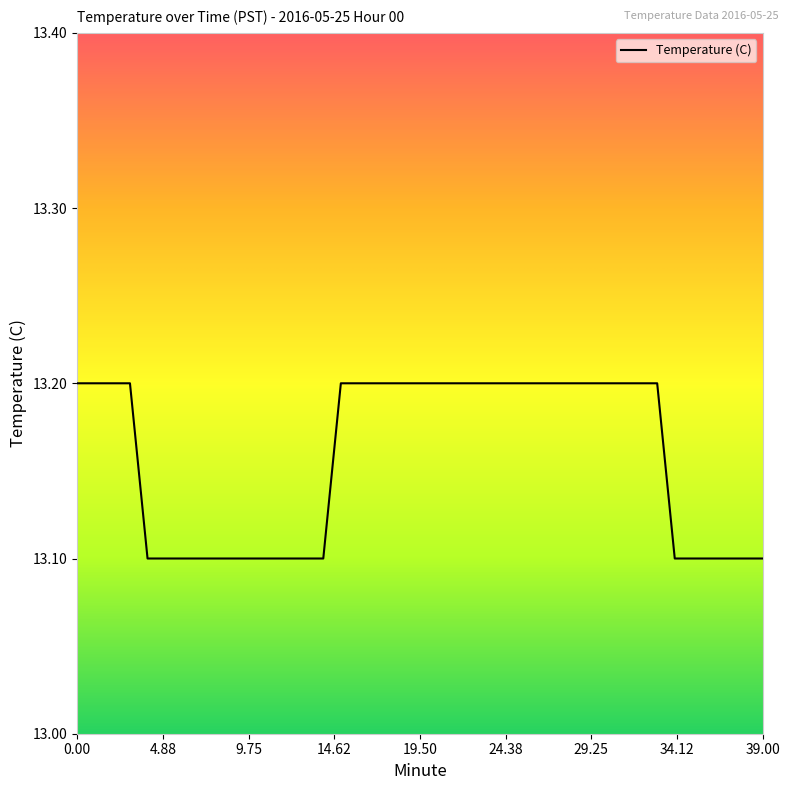

What is the minimum value shown in the chart?

13.1